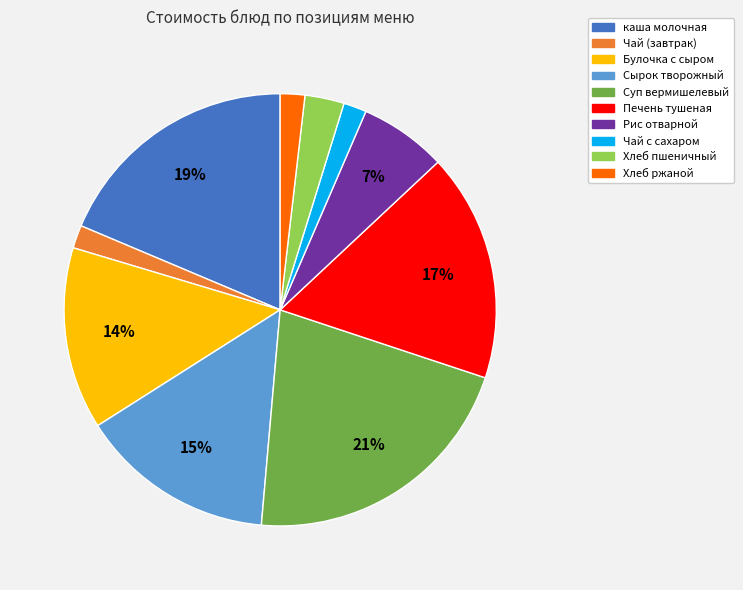

To the nearest percent, what percentage of the pie is Чай с сахаром?

2%